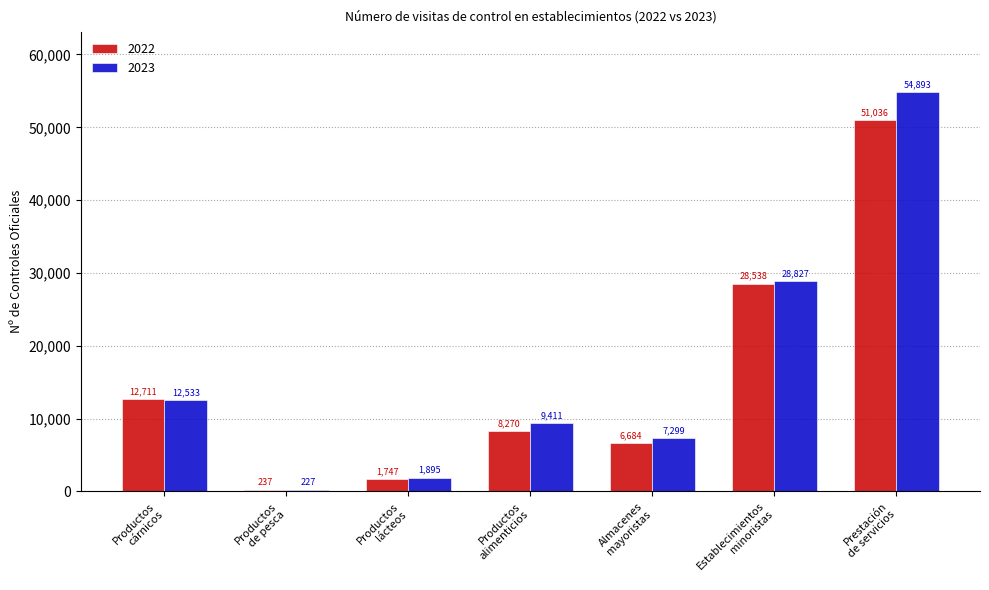

What is the difference between the second highest and minimum values in the 2023 series?

28600